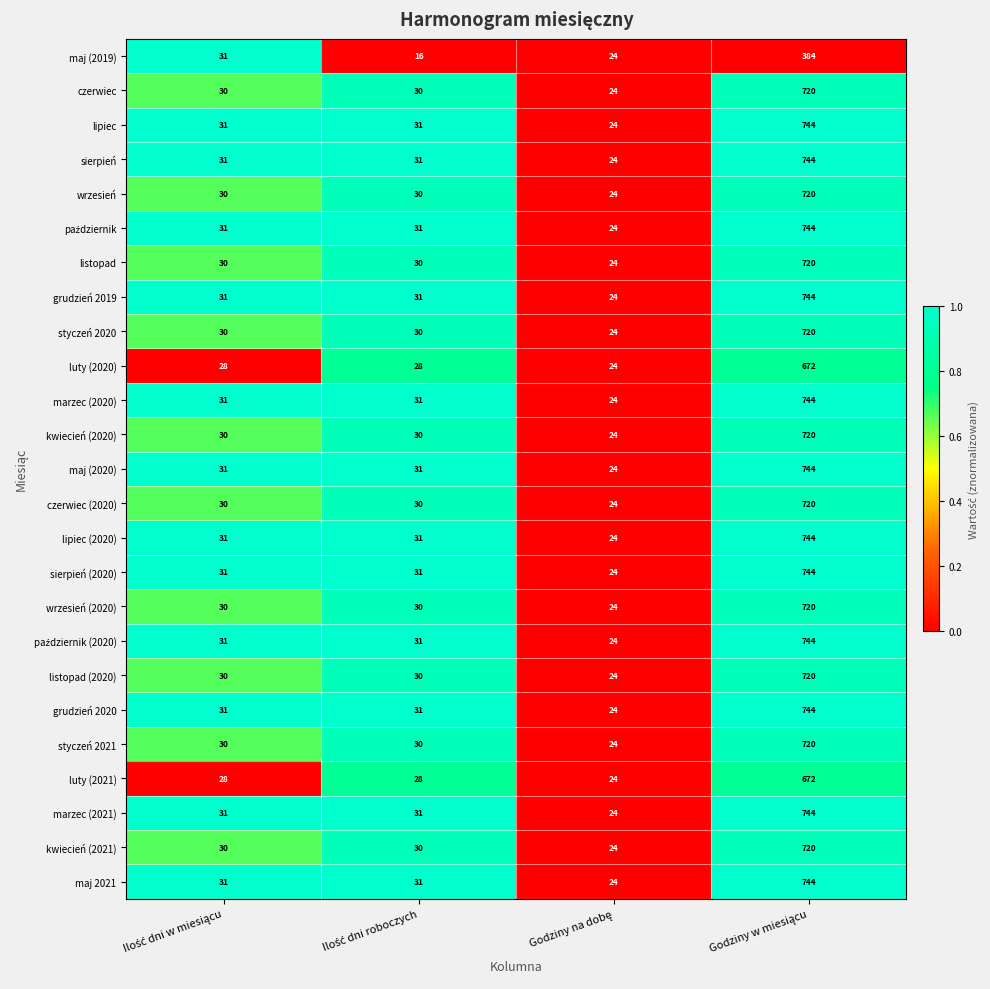

What is the maximum value for luty (2020)?

672